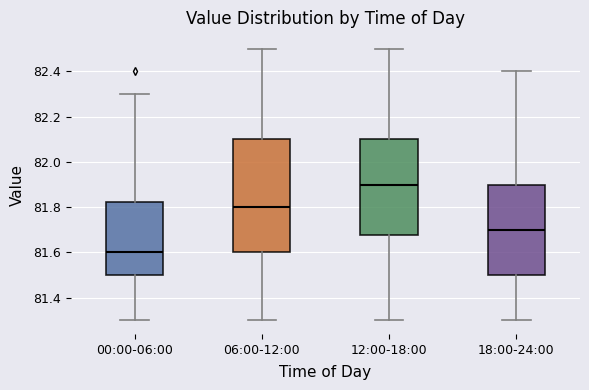

Which box has the lowest median line?

00:00-06:00